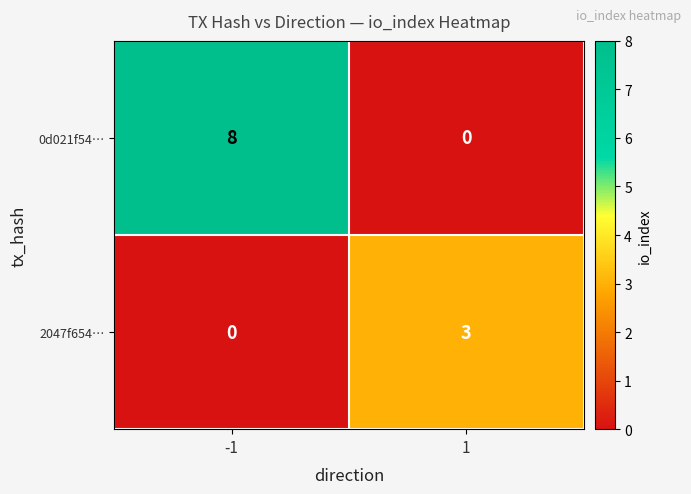

At which category is the sum across all series the highest?

-1